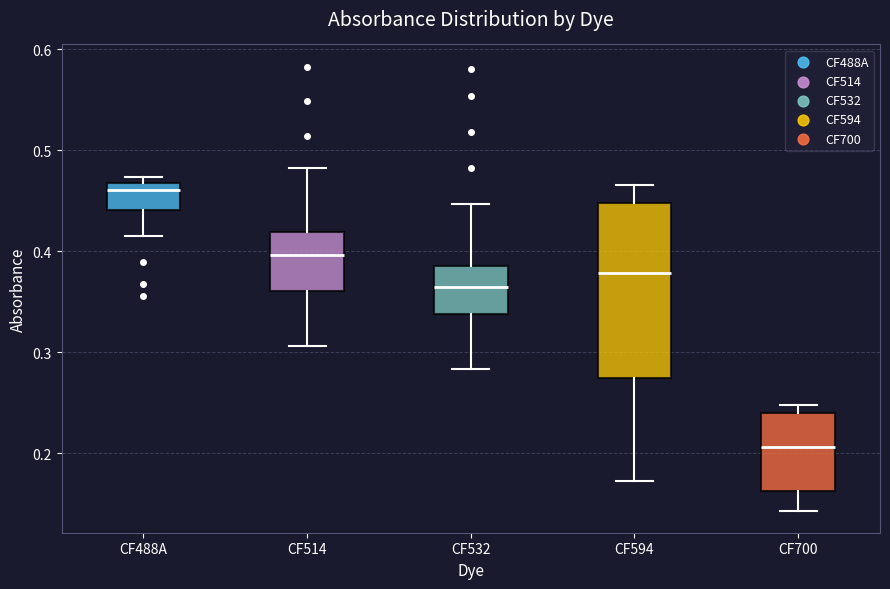

Reading left to right, read every box against the y-axis: the position of its median line, the range the box covers, and the ends of its whiskers. The values are not printed on the chart, so give them approximately, as read against the axis.

CF488A: median 0.46, box 0.44 to 0.47, whiskers 0.41 to 0.47 (just above the box's upper edge)
CF514: median 0.40, box 0.36 to 0.42, whiskers 0.31 to 0.48
CF532: median 0.36, box 0.34 to 0.38, whiskers 0.28 to 0.45
CF594: median 0.38, box 0.27 to 0.45, whiskers 0.17 to 0.47
CF700: median 0.21, box 0.16 to 0.24, whiskers 0.14 to 0.25